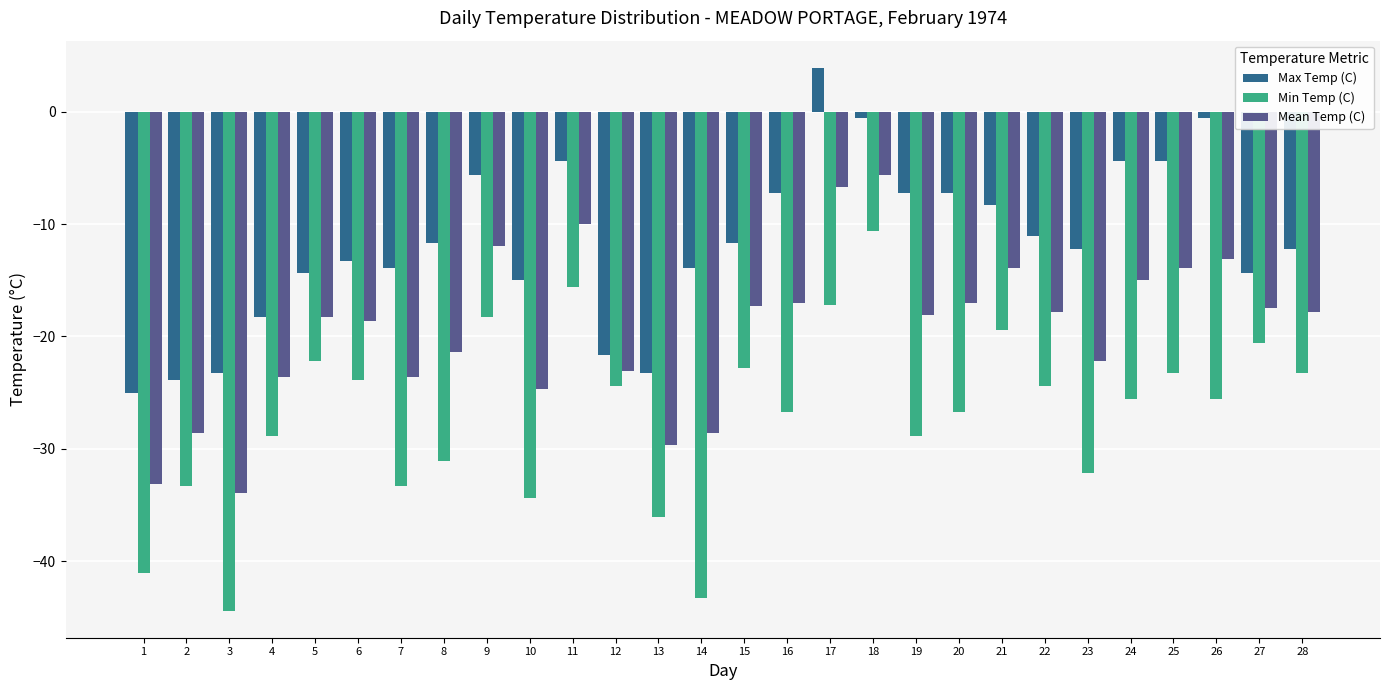

What is the smallest value displayed?

-44.4